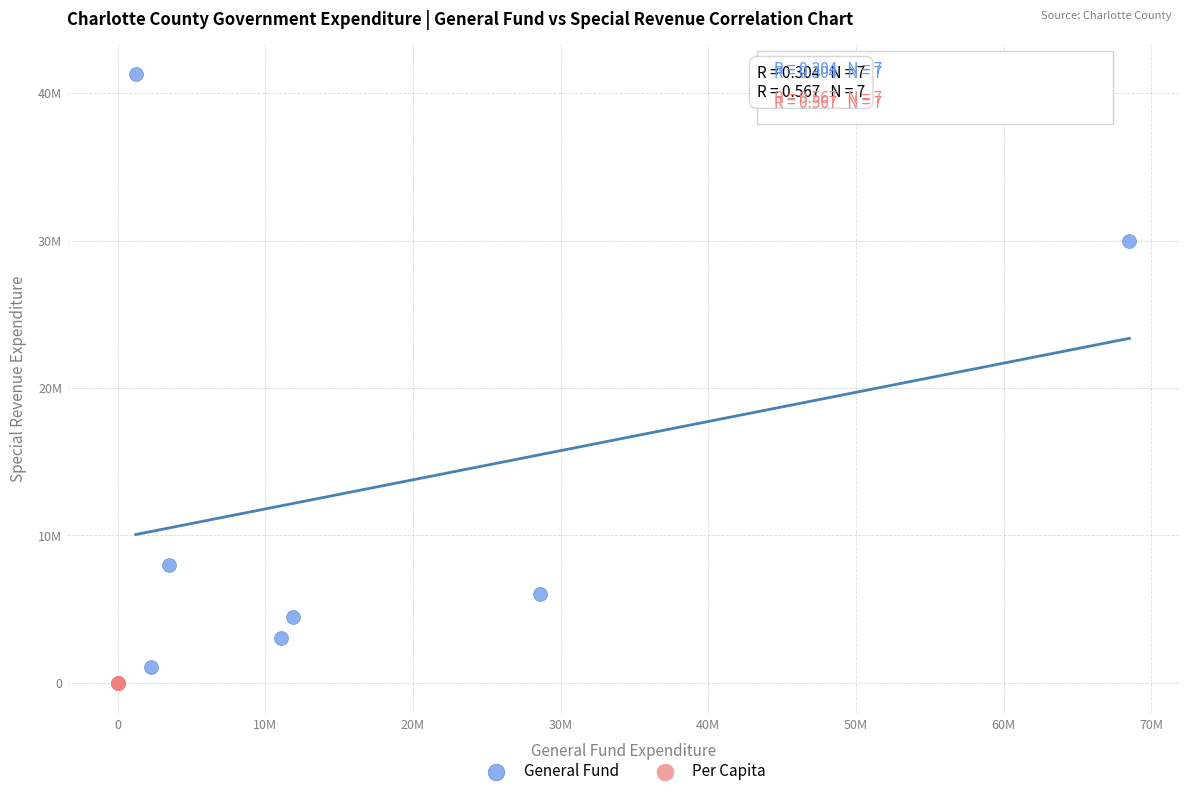

What are all the series names shown in the legend?

General Fund, Per Capita